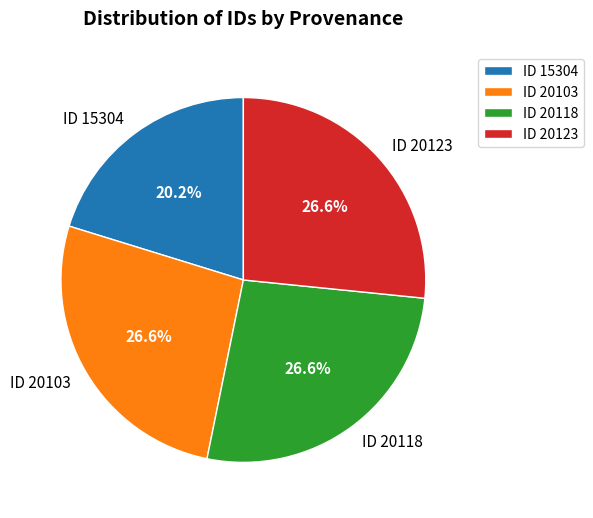

To the nearest percent, what portion does ID 20123 represent?

27%